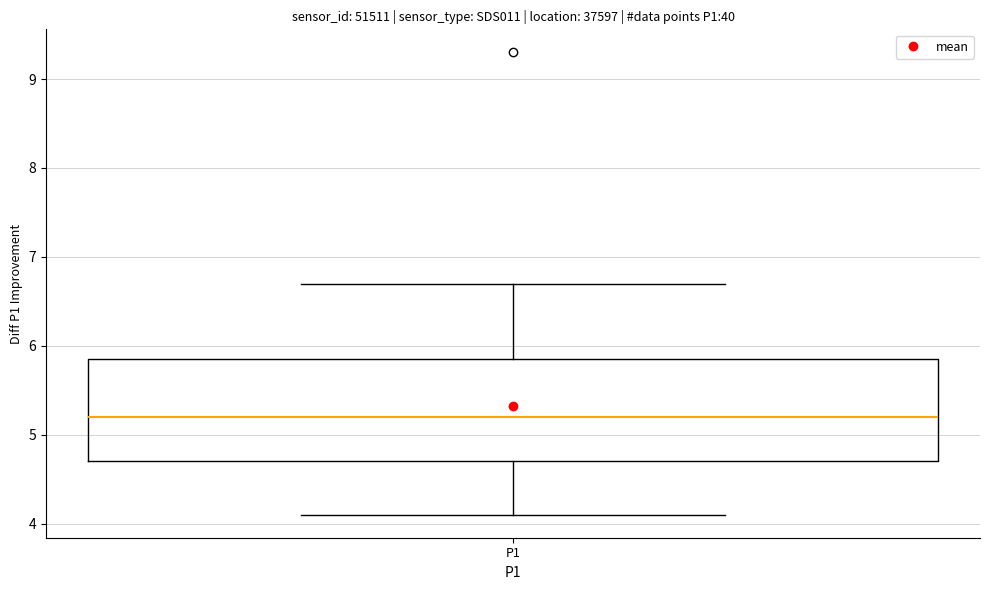

Where does the upper whisker of the box for P1 end on the y-axis? The values are not printed on the chart, so give them approximately, as read against the axis.

6.7